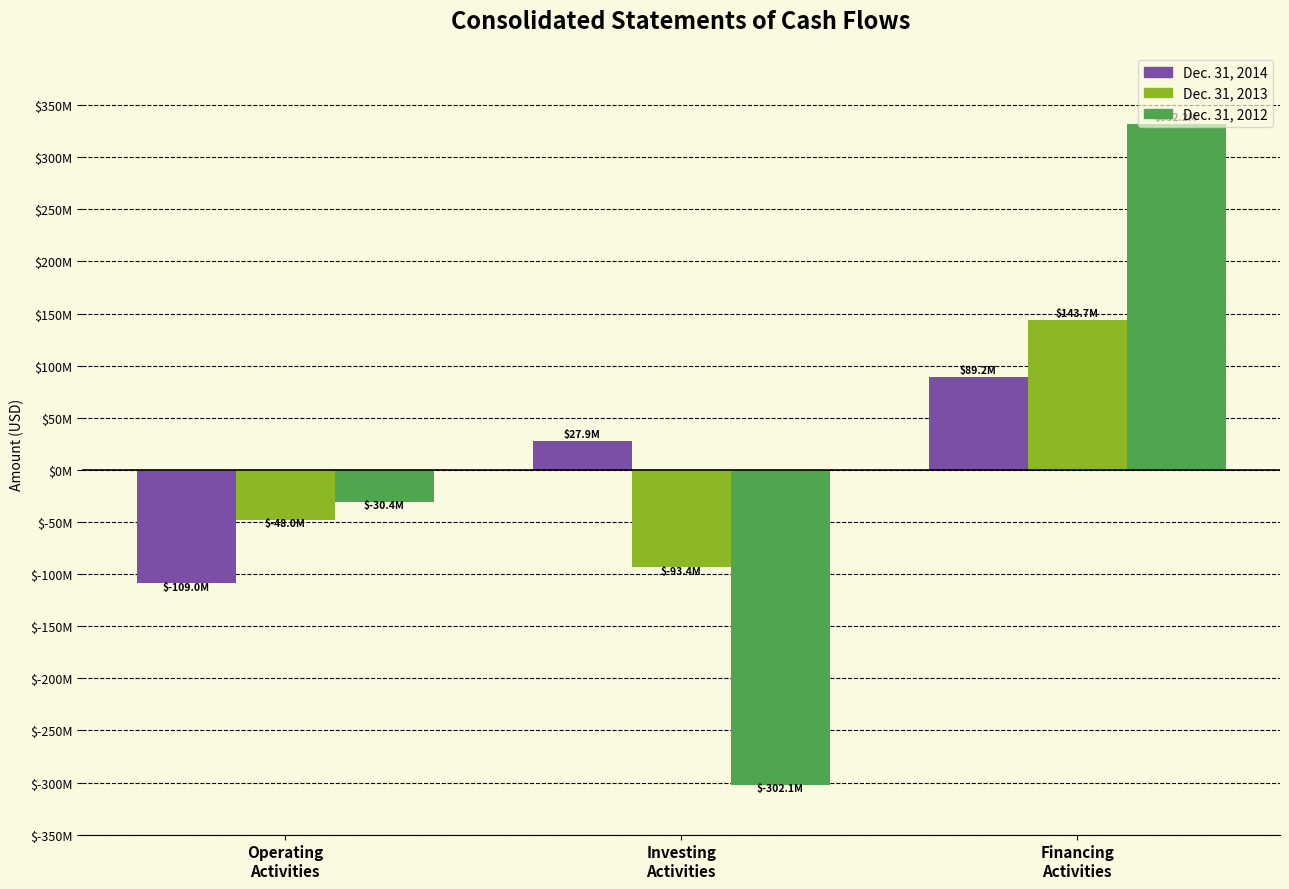

What are all the series names shown in the legend?

Dec. 31, 2014, Dec. 31, 2013, Dec. 31, 2012